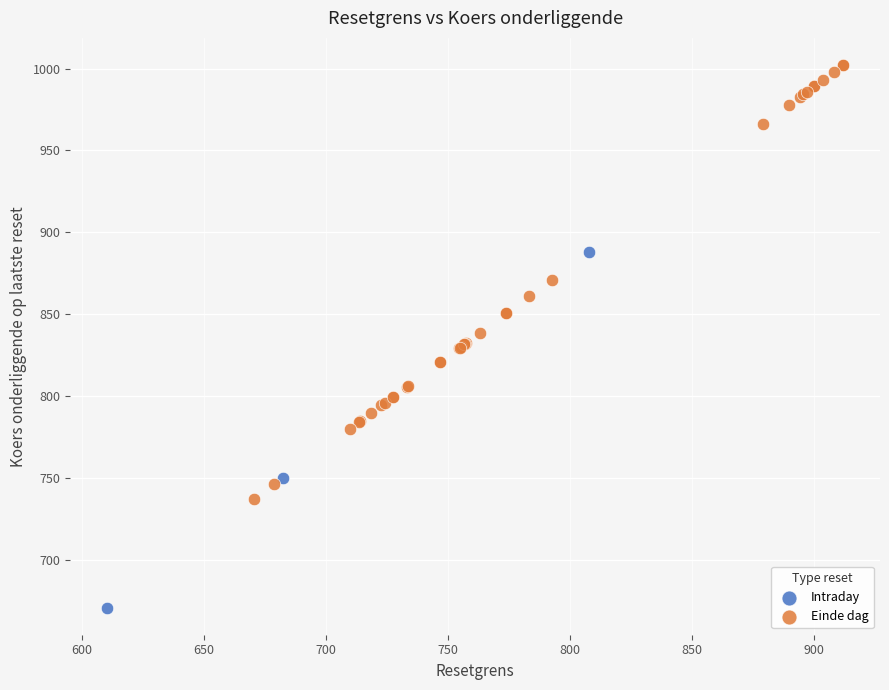

Which series contains the lowest Y value?

Intraday